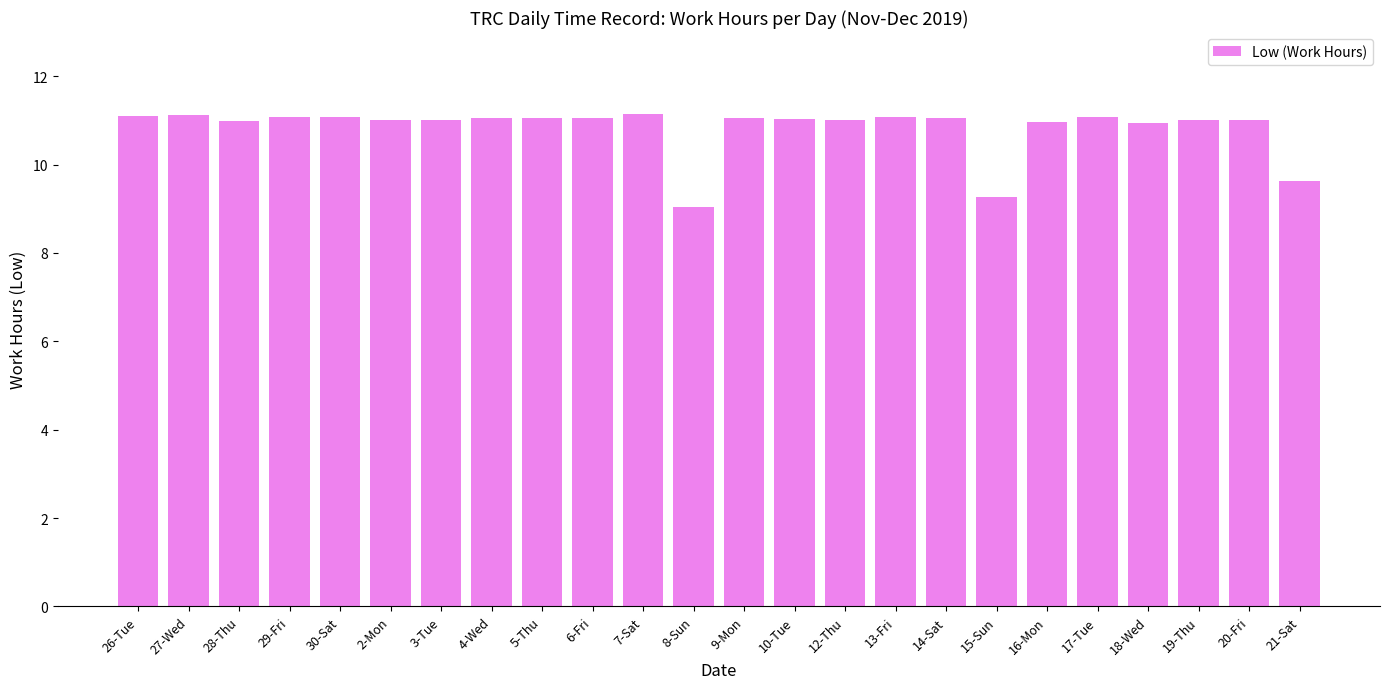

Which has a higher value, 14-Sat or 18-Wed?

14-Sat